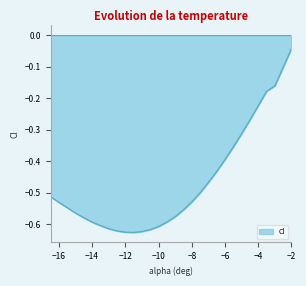

What value does the data have at -4.0?

-0.2